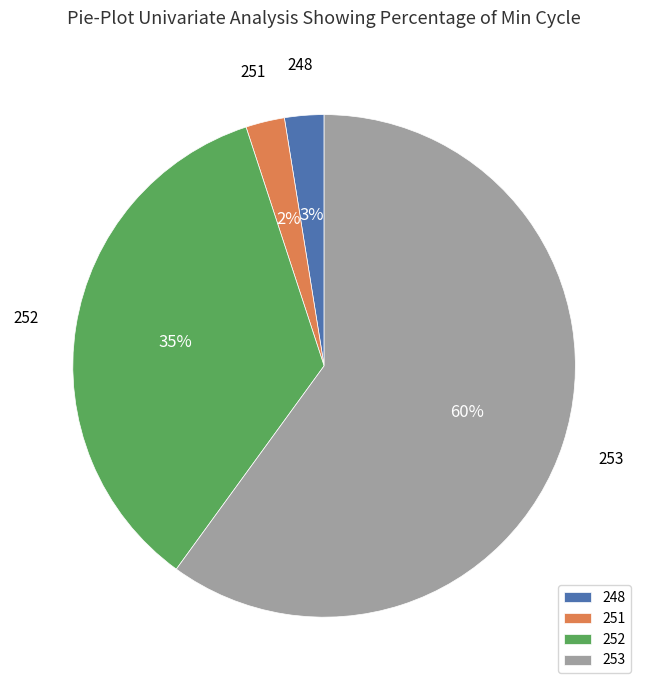

To the nearest percent, what percentage of the pie is 253?

60%